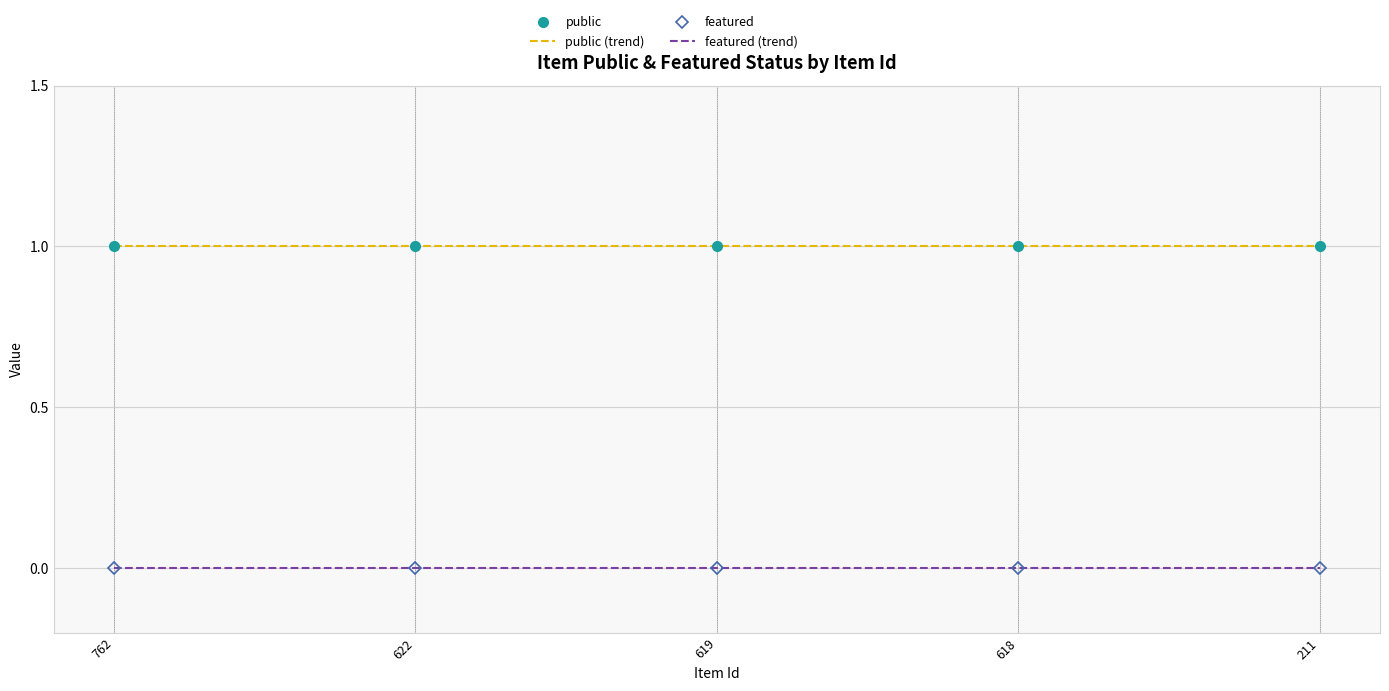

Which category has the lowest value in the public (trend) series?

762